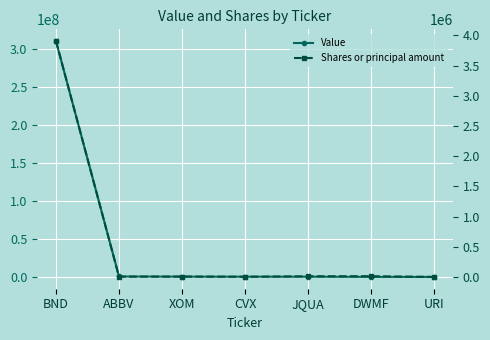

What is the sum of the Value values at ABBV and DWMF?

1127000